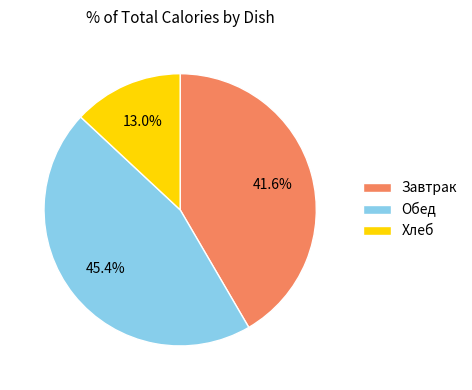

Count the number of slices in the pie.

3